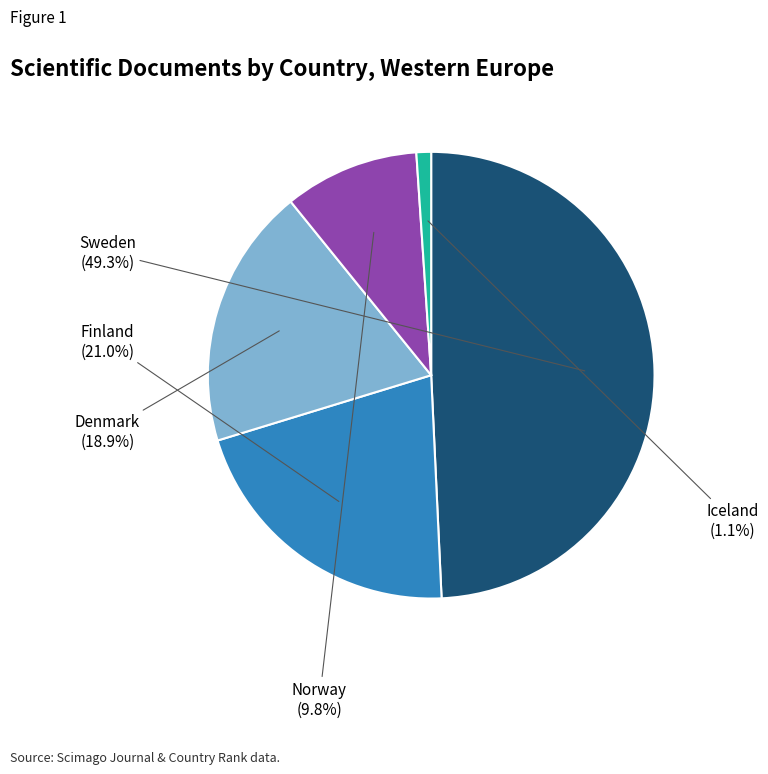

Is there any slice that represents more than half of the pie?

No